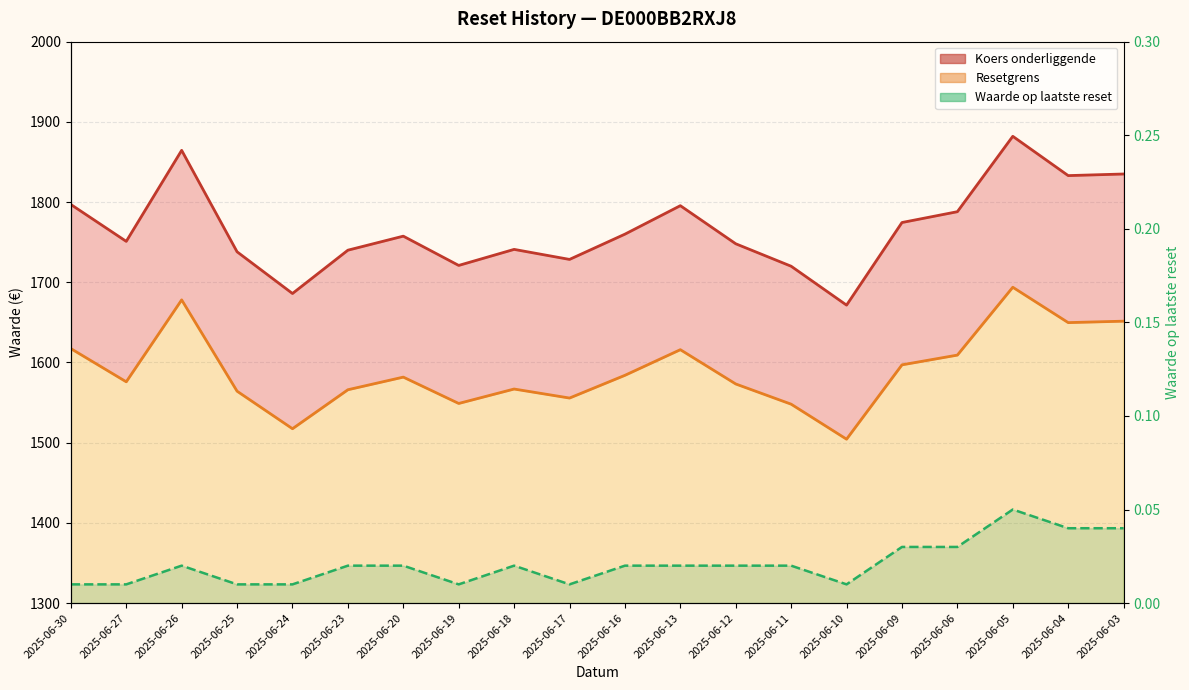

At which label does Koers onderliggende reach its peak?

2025-06-05